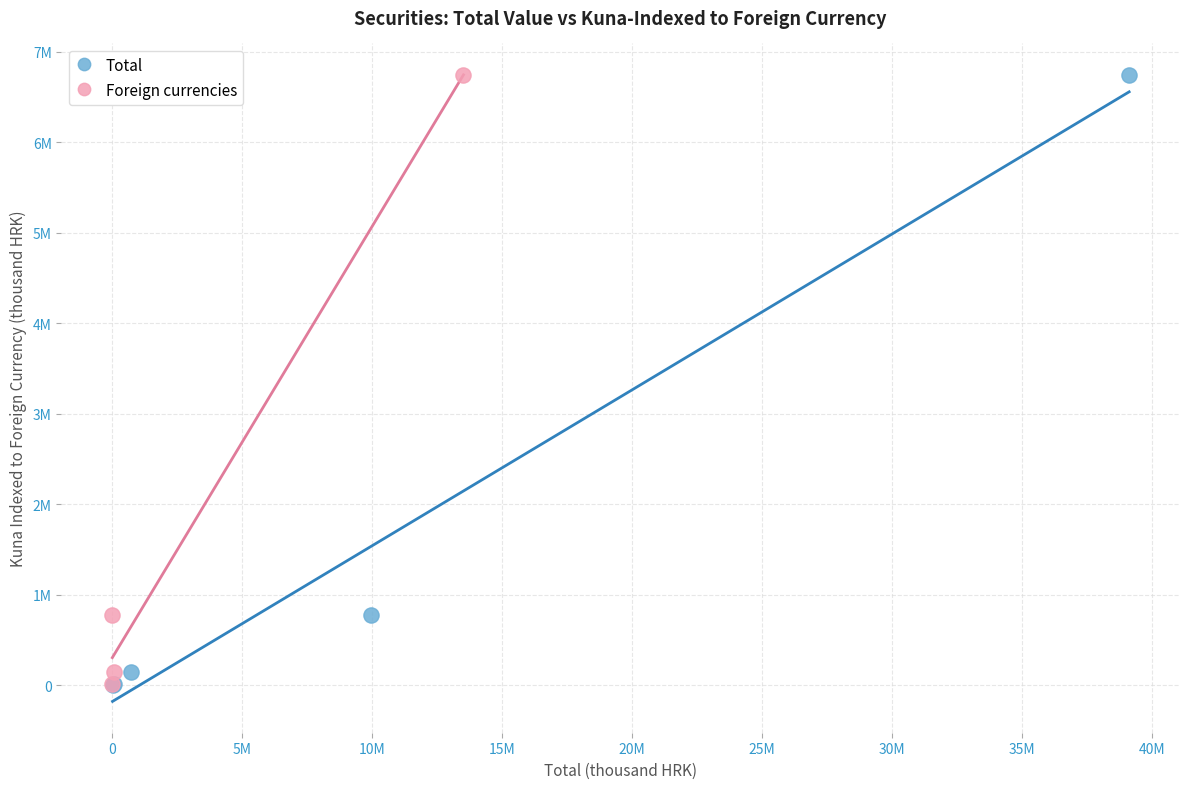

What are all the series names shown in the legend?

Total, Foreign currencies